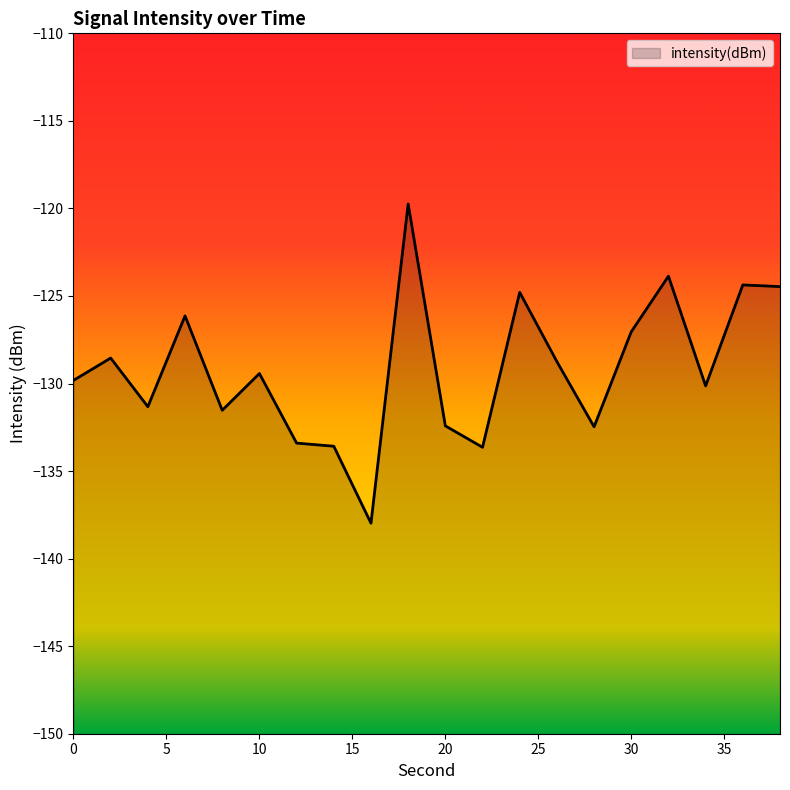

What is the value of the 18th point from the left?

-130.1